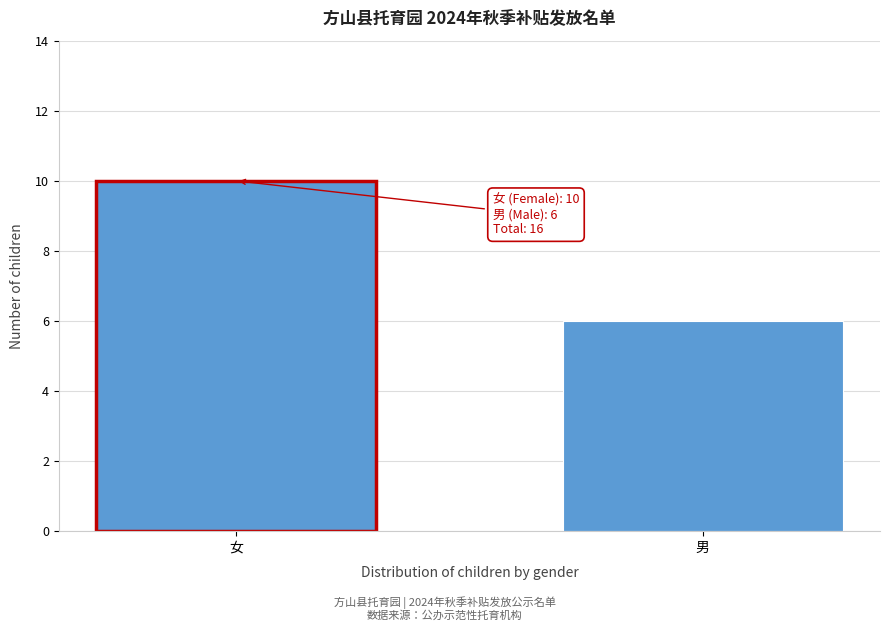

Reading right to left, transcribe all the data shown in this chart.

6	10